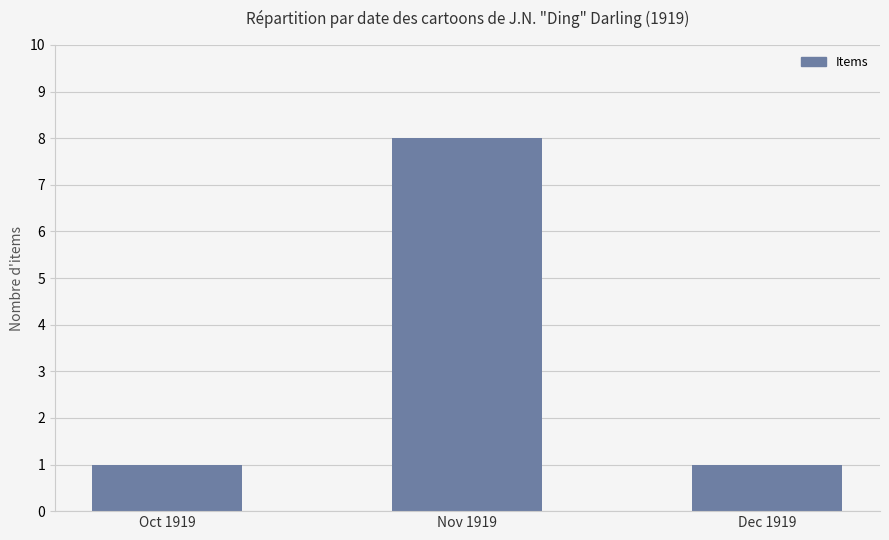

How many data points does each series have?

3